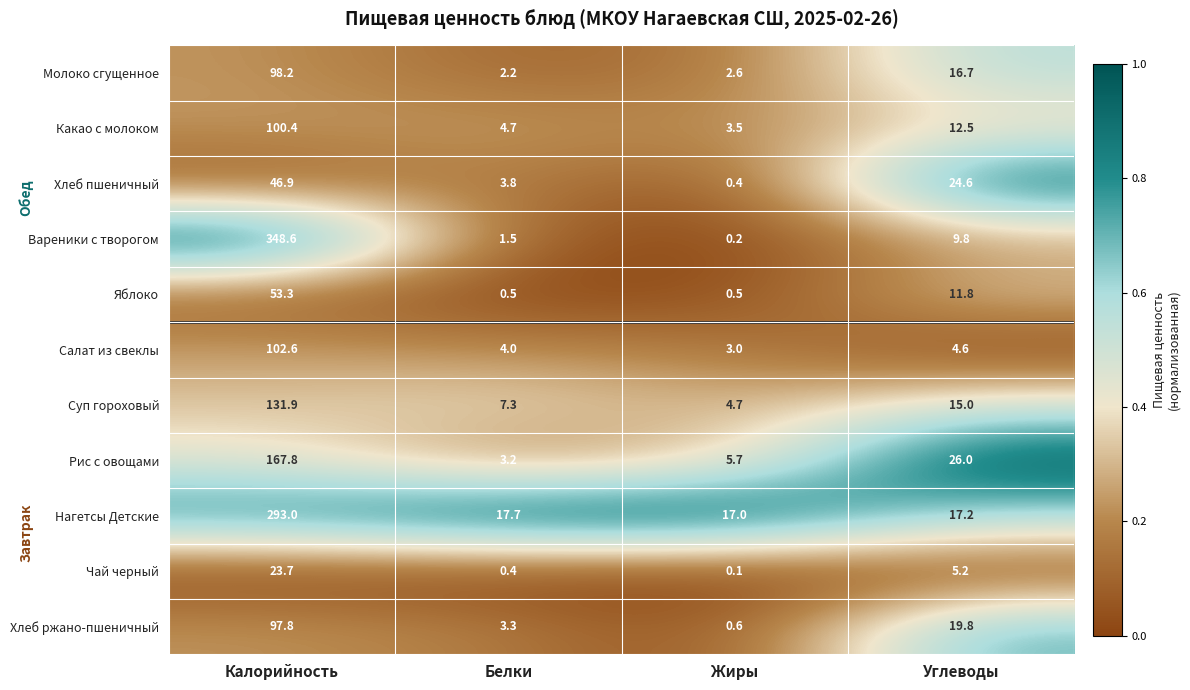

Rank the series at Белки from lowest to highest value.

Чай черный, Яблоко, Вареники с творогом, Молоко сгущенное, Рис с овощами, Хлеб ржано-пшеничный, Хлеб пшеничный, Салат из свеклы, Какао с молоком, Суп гороховый, Нагетсы Детские